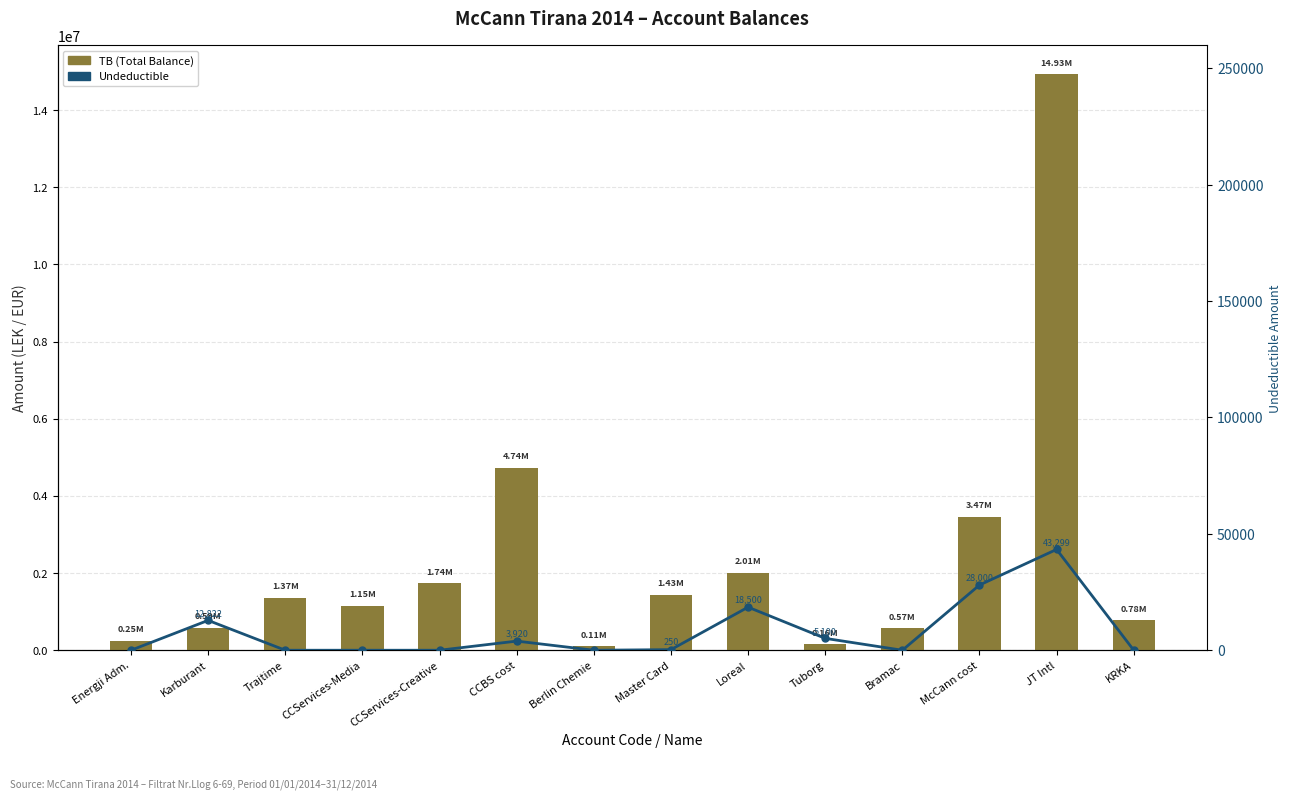

How many groups of bars are there?

14